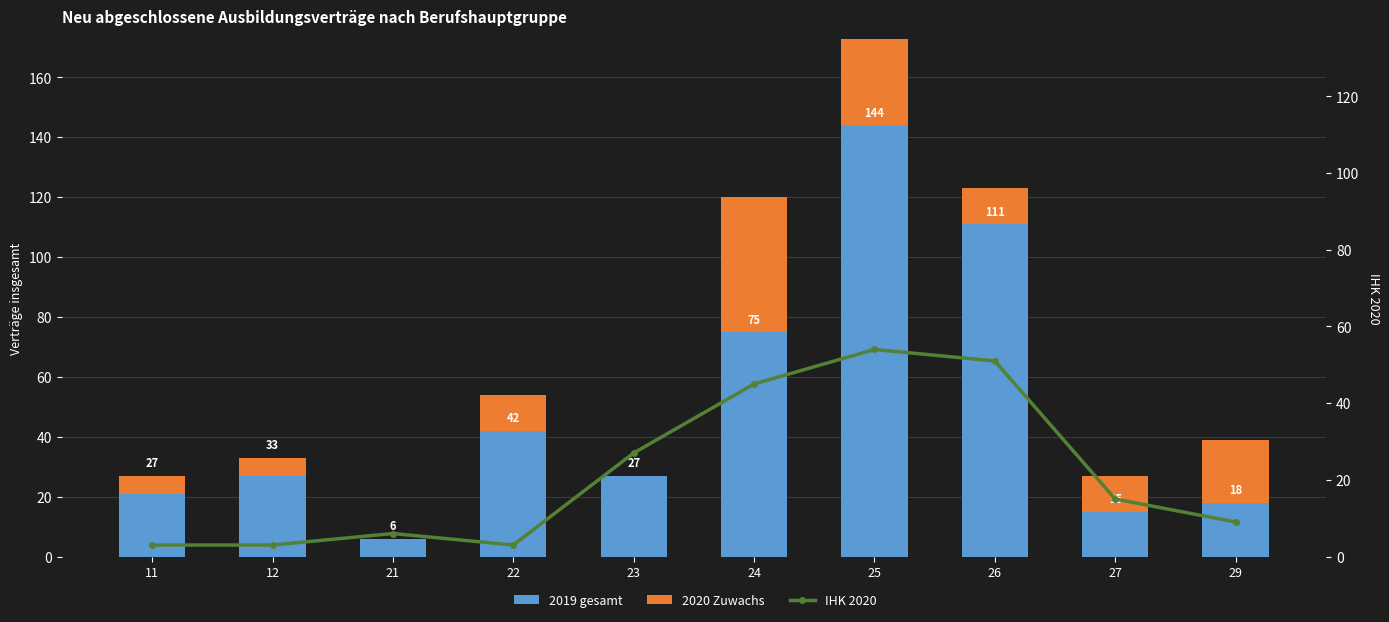

What is the minimum value for 2019 gesamt?

6